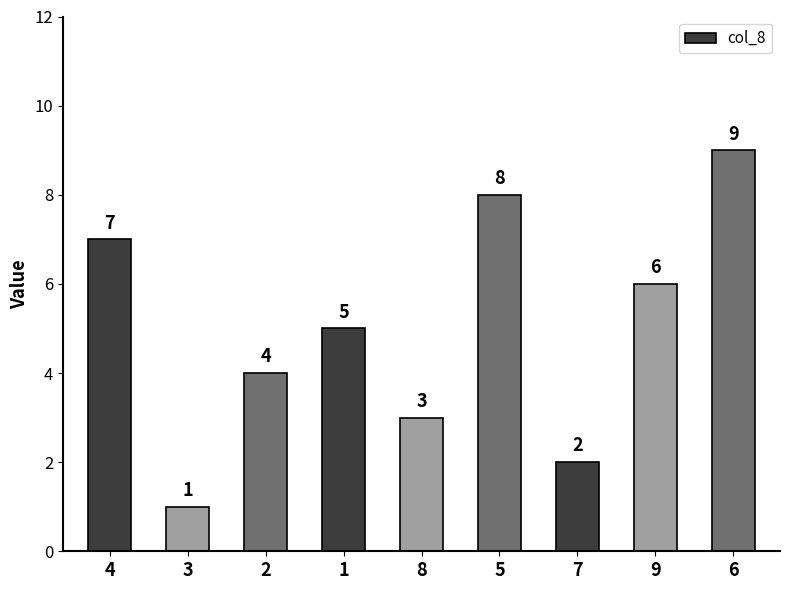

What is the change in value from 4 to 7?

-5